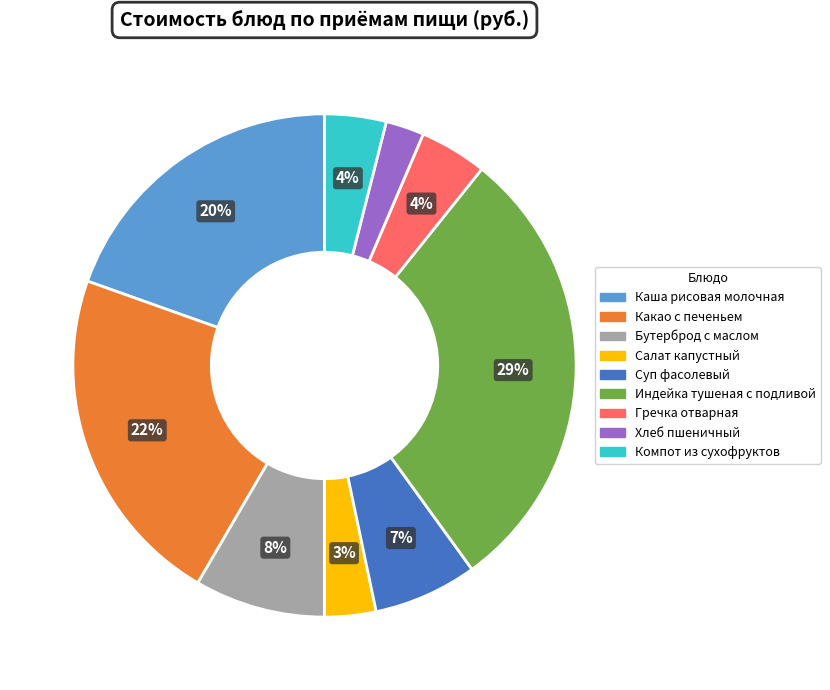

To the nearest percent, what percentage of the pie is Компот из сухофруктов?

4%